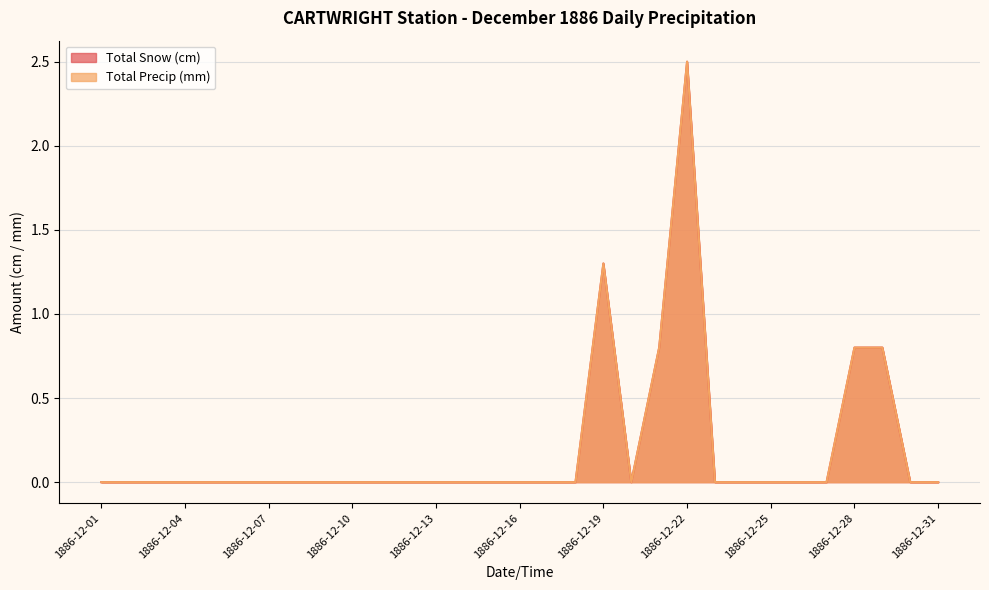

Count the number of data series in this chart.

2